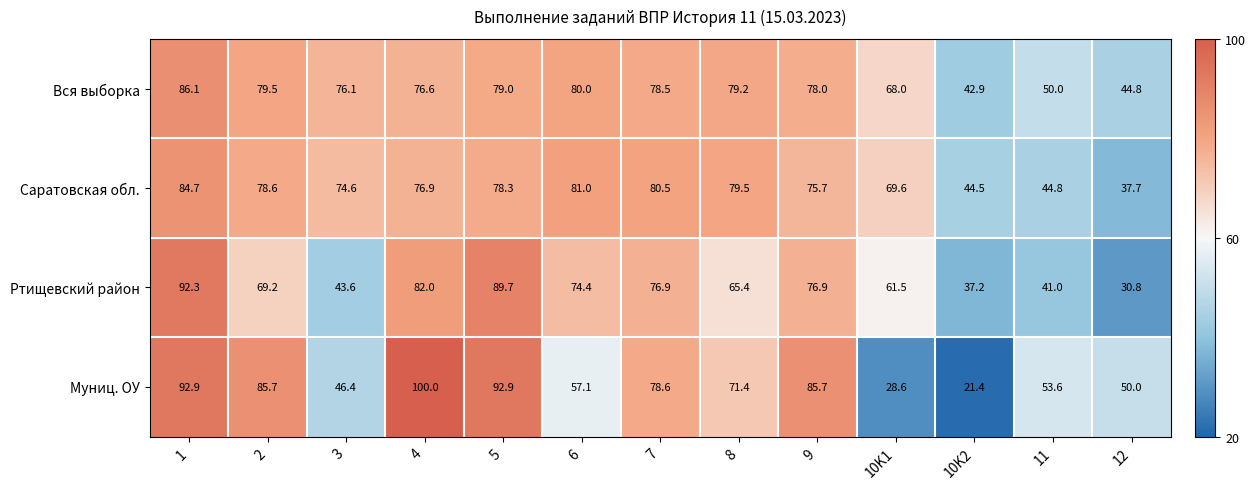

How many data points in Муниц. ОУ are less than 71?

6